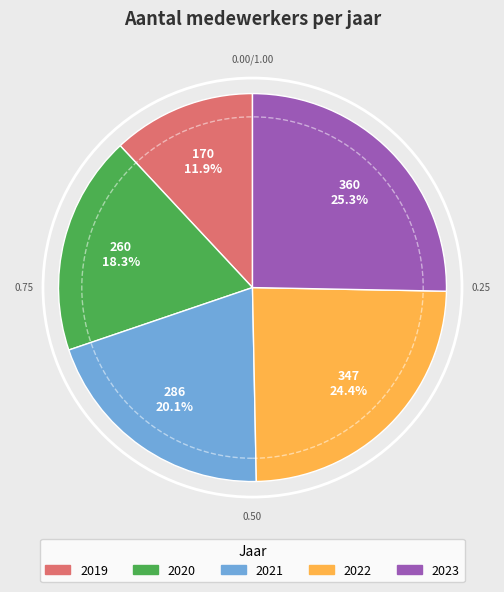

To the nearest percent, what is the difference between the largest and smallest slice percentages?

13%